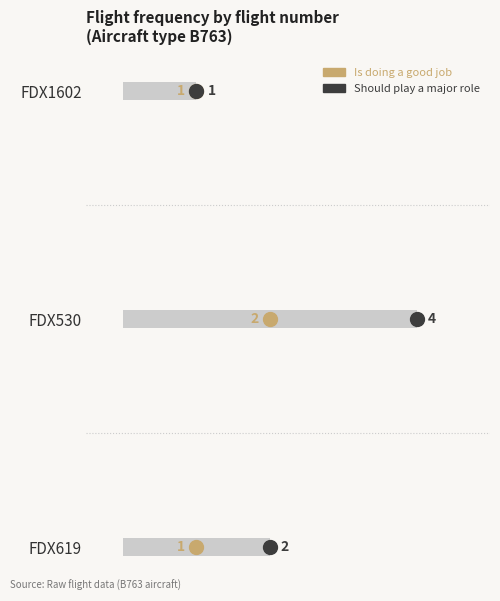

What is the minimum value shown in the chart?

1